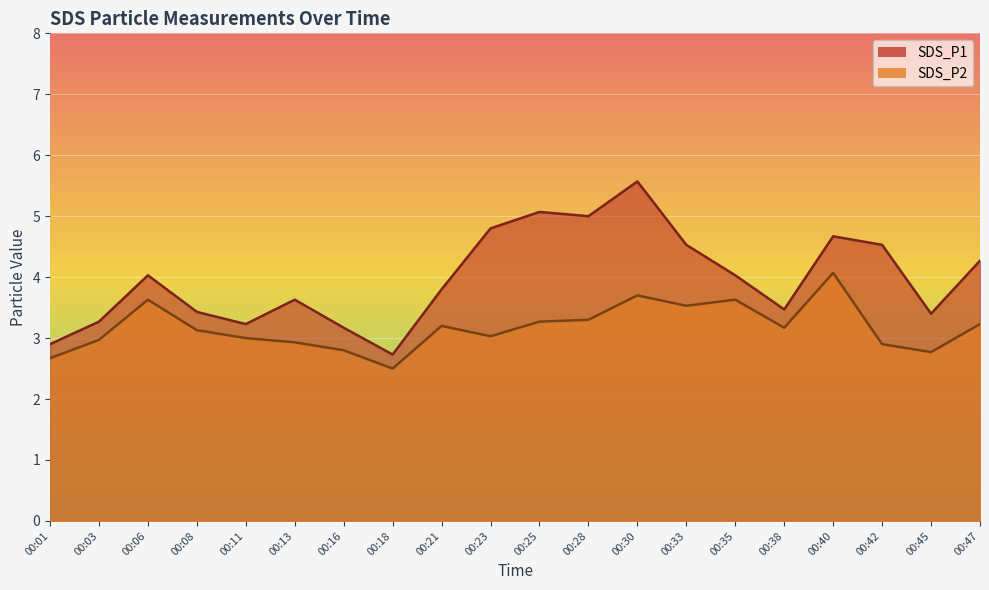

What is the average value of the SDS_P2 series?

3.2